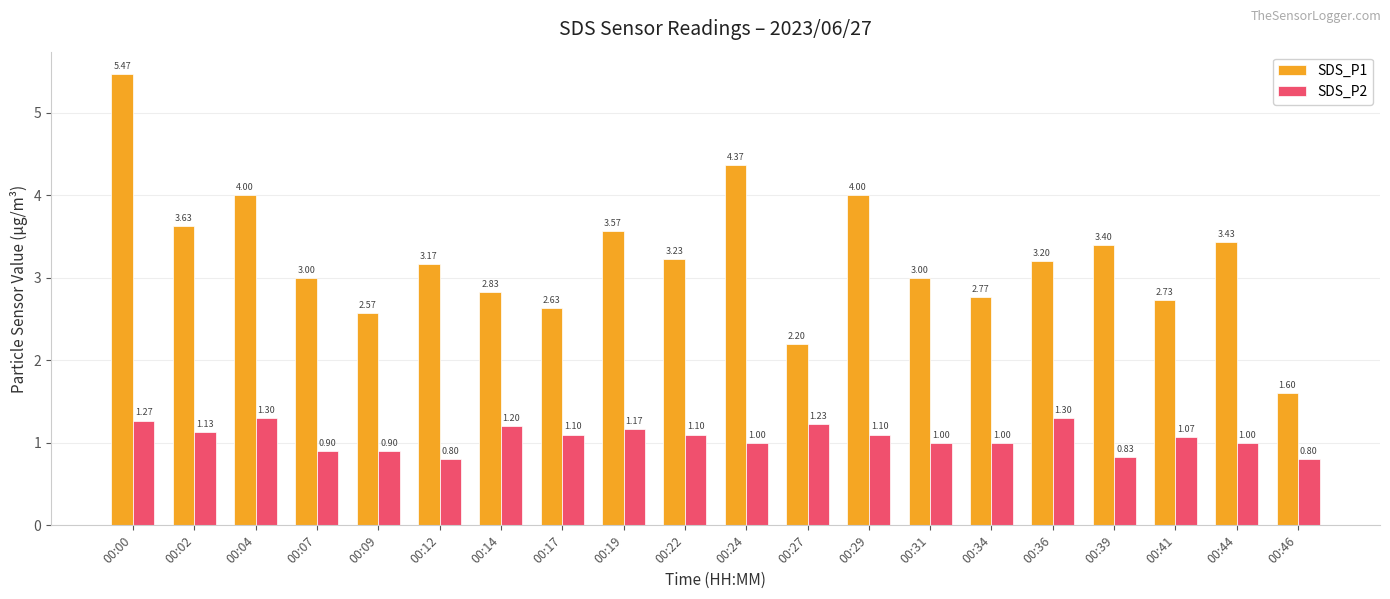

At which category is the sum across all series the highest?

00:00